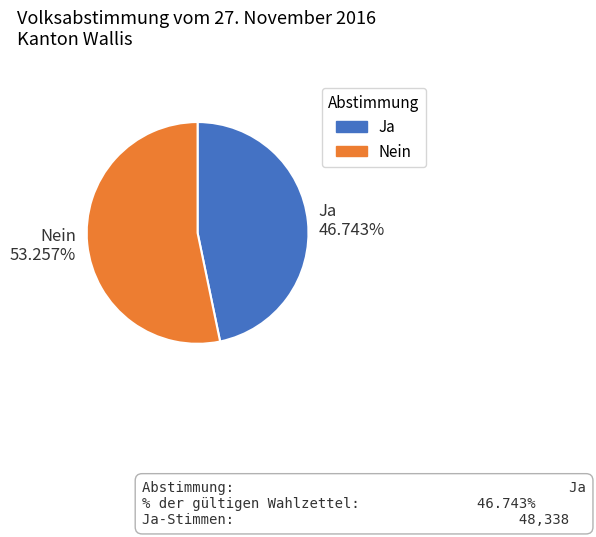

Does Ja account for over 50% of the chart?

No